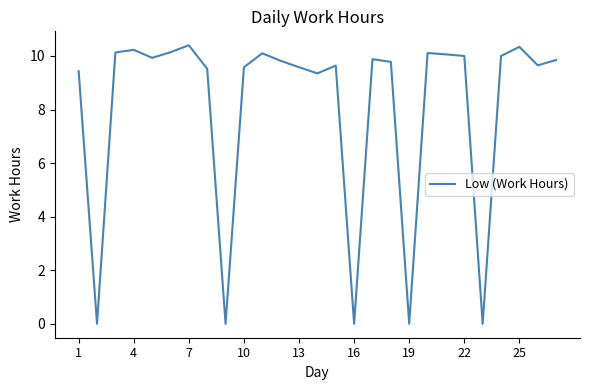

What is the difference between the maximum and minimum values?

10.4